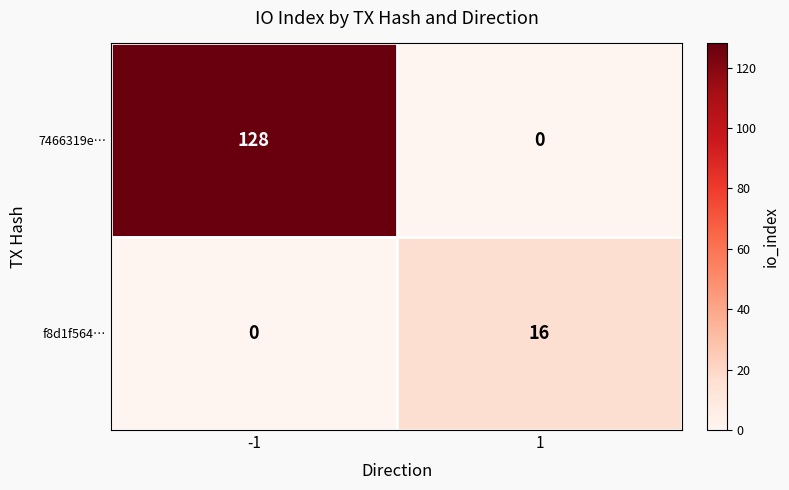

What is the greatest value displayed?

128